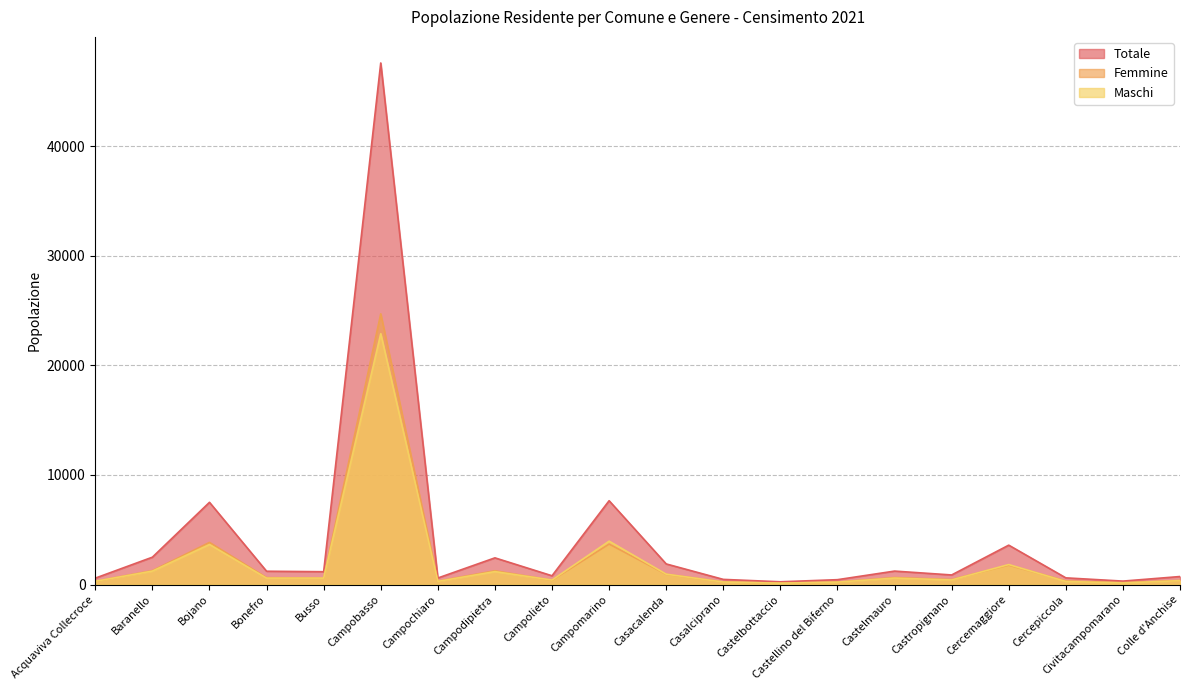

What is the sum of all Maschi values?

40199